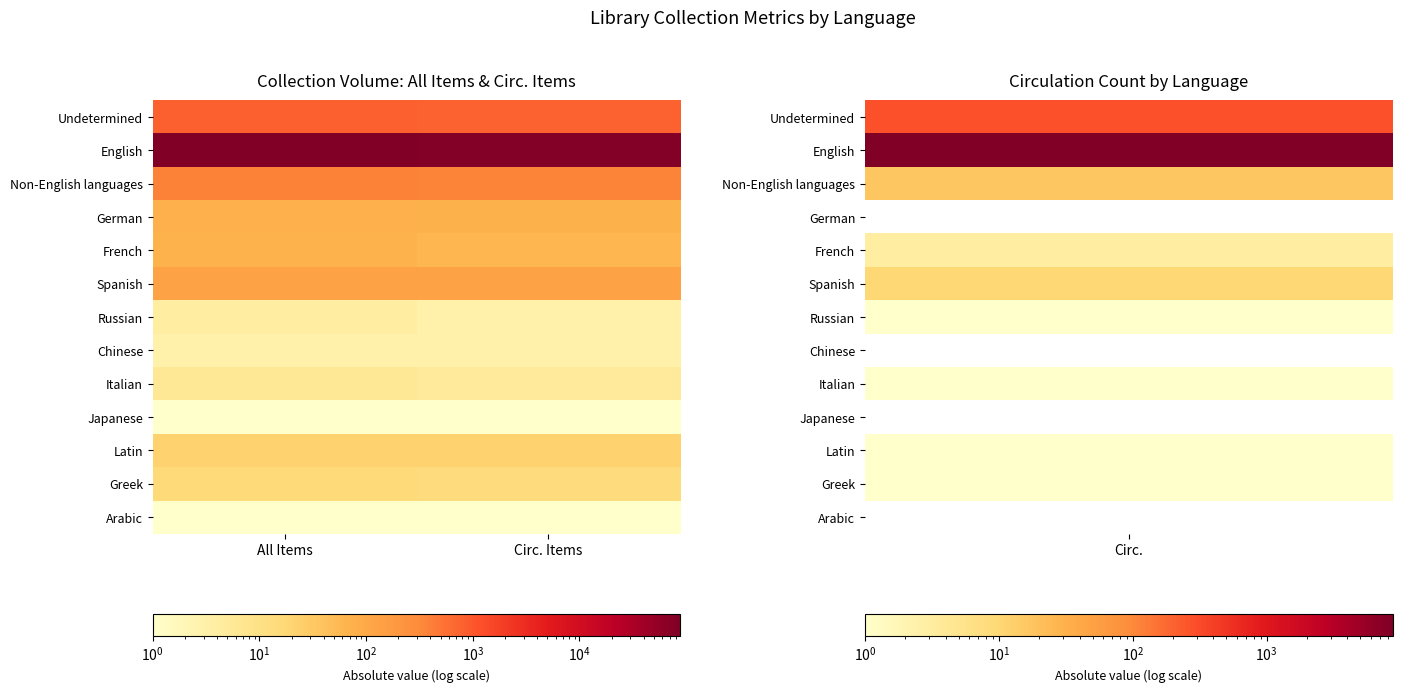

Reading left to right, what are all the values shown in this chart?

Undetermined: All Items=825	Circ. Items=785
English: All Items=88305	Circ. Items=80580
Non-English languages: All Items=385	Circ. Items=364
German: All Items=76	Circ. Items=72
French: All Items=69	Circ. Items=60
Spanish: All Items=128	Circ. Items=125
Russian: All Items=4	Circ. Items=3
Chinese: All Items=3	Circ. Items=3
Italian: All Items=6	Circ. Items=5
Japanese: All Items=1	Circ. Items=1
Latin: All Items=22	Circ. Items=22
Greek: All Items=16	Circ. Items=14
Arabic: All Items=1	Circ. Items=1